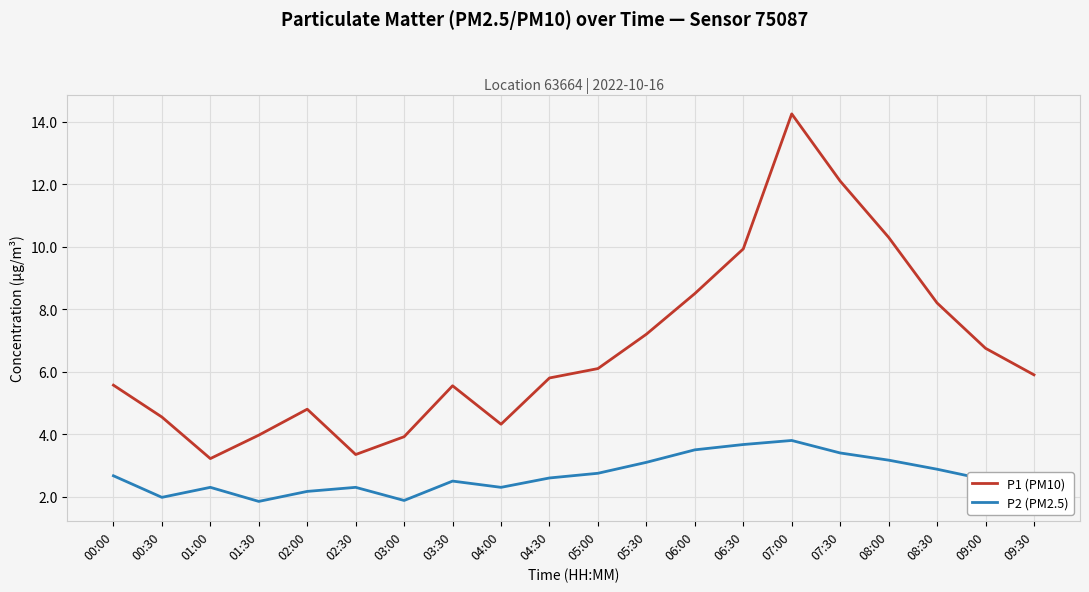

Where is the first local minimum for P2 (PM2.5)?

00:30